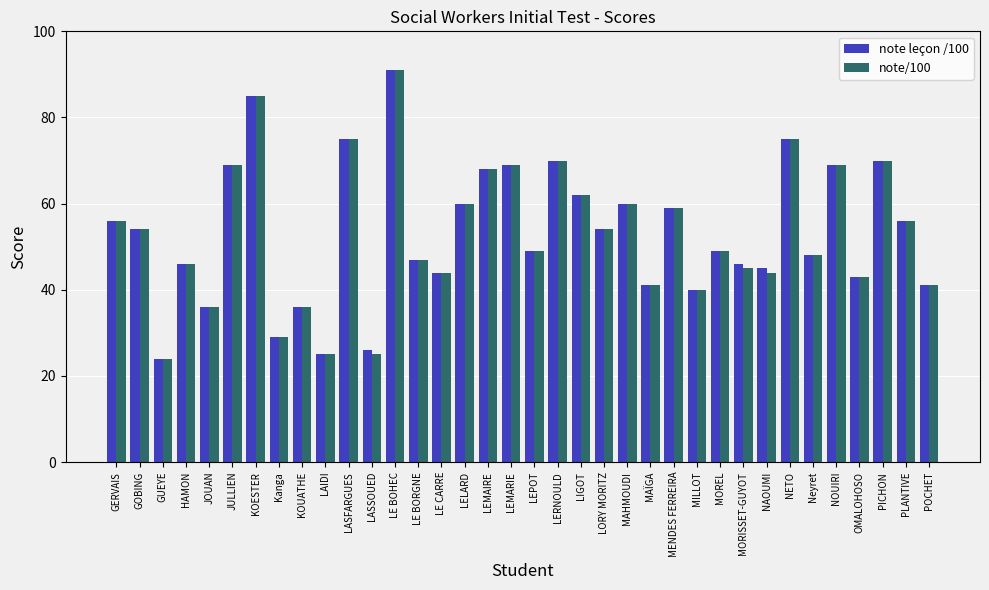

Reading right to left, what are all the values shown in this chart?

note leçon /100: 41	56	70	43	69	48	75	45	46	49	40	59	41	60	54	62	70	49	69	68	60	44	47	91	26	75	25	36	29	85	69	36	46	24	54	56
note/100: 41	56	70	43	69	48	75	44	45	49	40	59	41	60	54	62	70	49	69	68	60	44	47	91	25	75	25	36	29	85	69	36	46	24	54	56